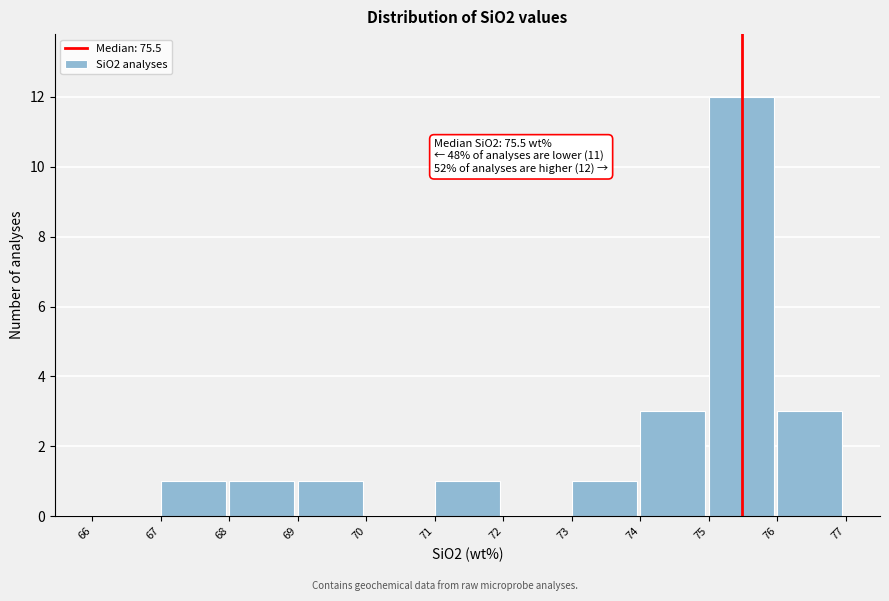

Which range on the x-axis has the tallest bar?

75 to 76